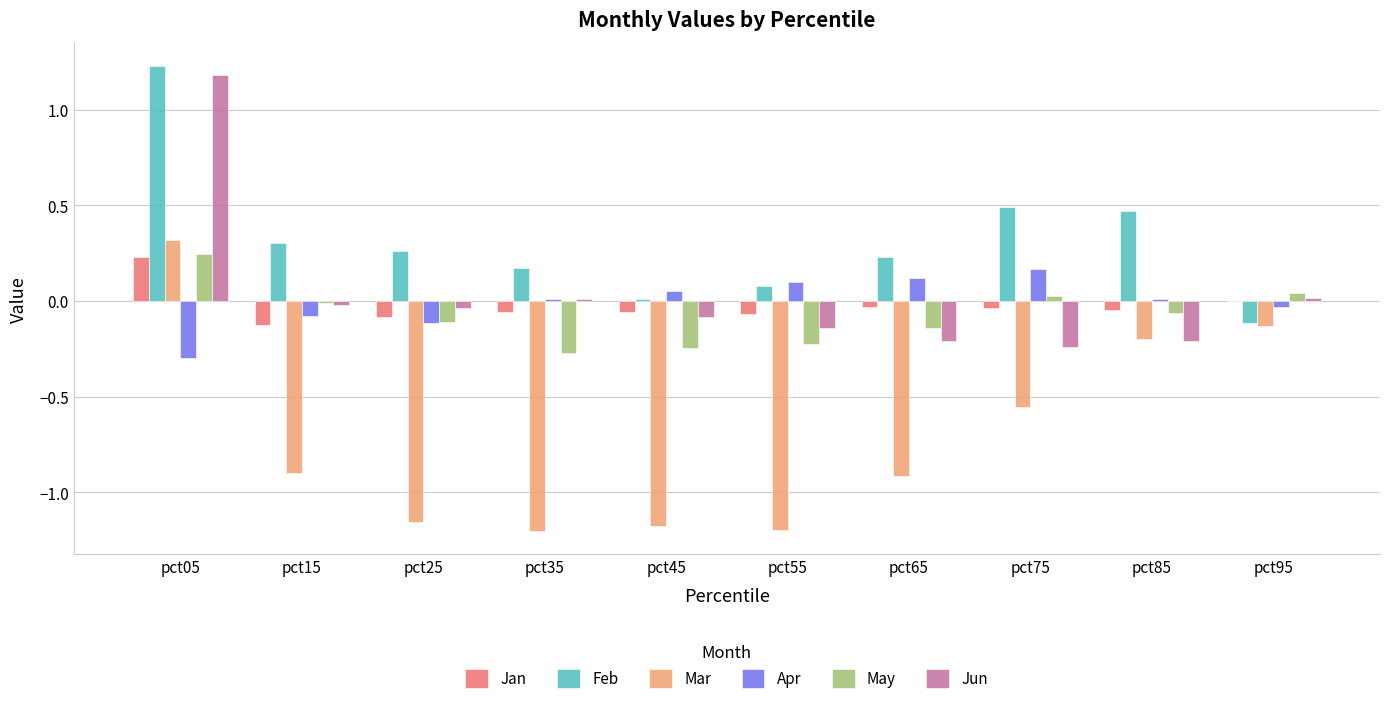

Where does the Apr series first go above 0?

pct35